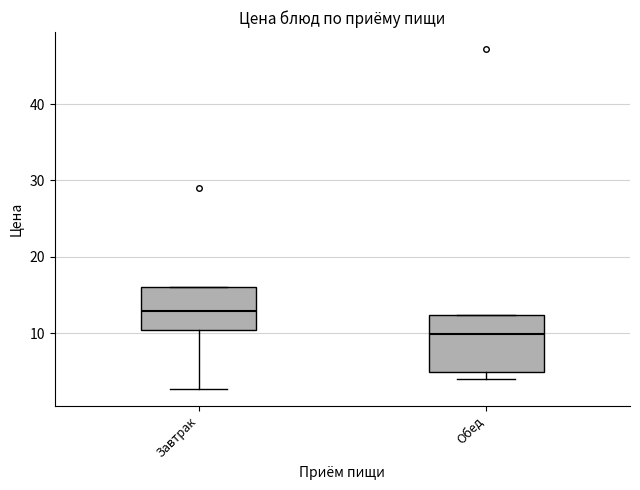

Reading left to right, transcribe this box plot: for each box, give where its median line is, the range the box spans, and where its two whiskers end, as read against the y-axis. The values are not printed on the chart, so give them approximately, as read against the axis.

Завтрак: median 13, box 10 to 16, whiskers 3 to 16
Обед: median 10, box 5 to 12, whiskers 4 to 12